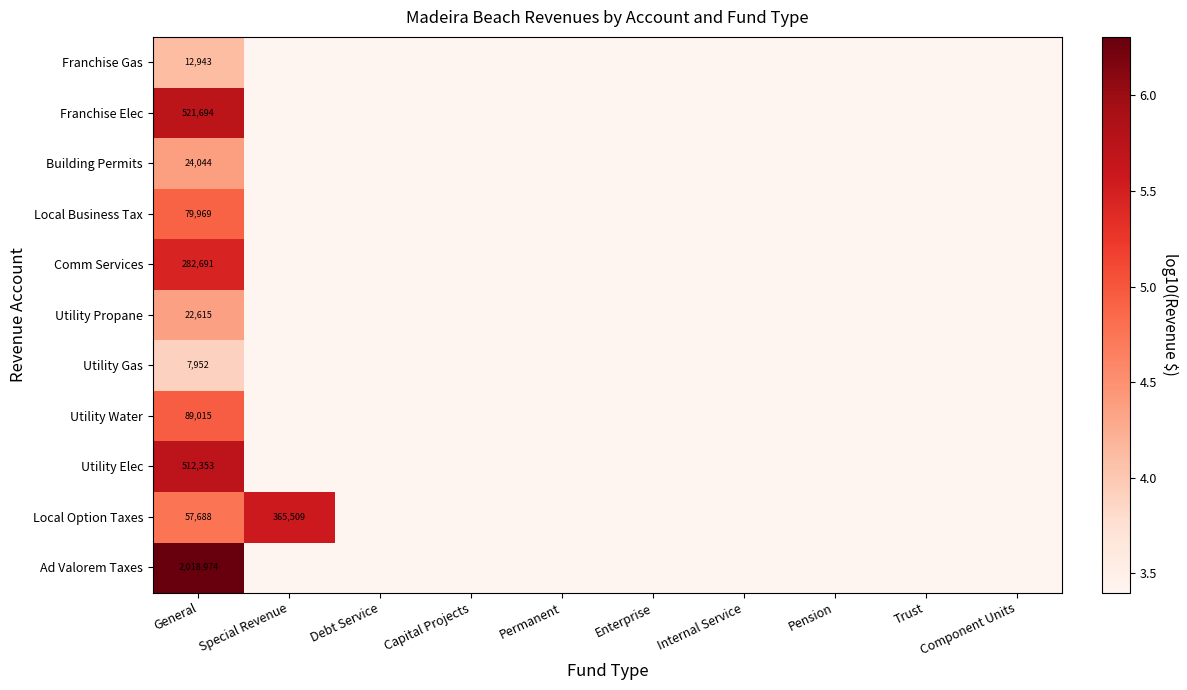

The value of Utility Propane at General is 4.4. True or false?

True